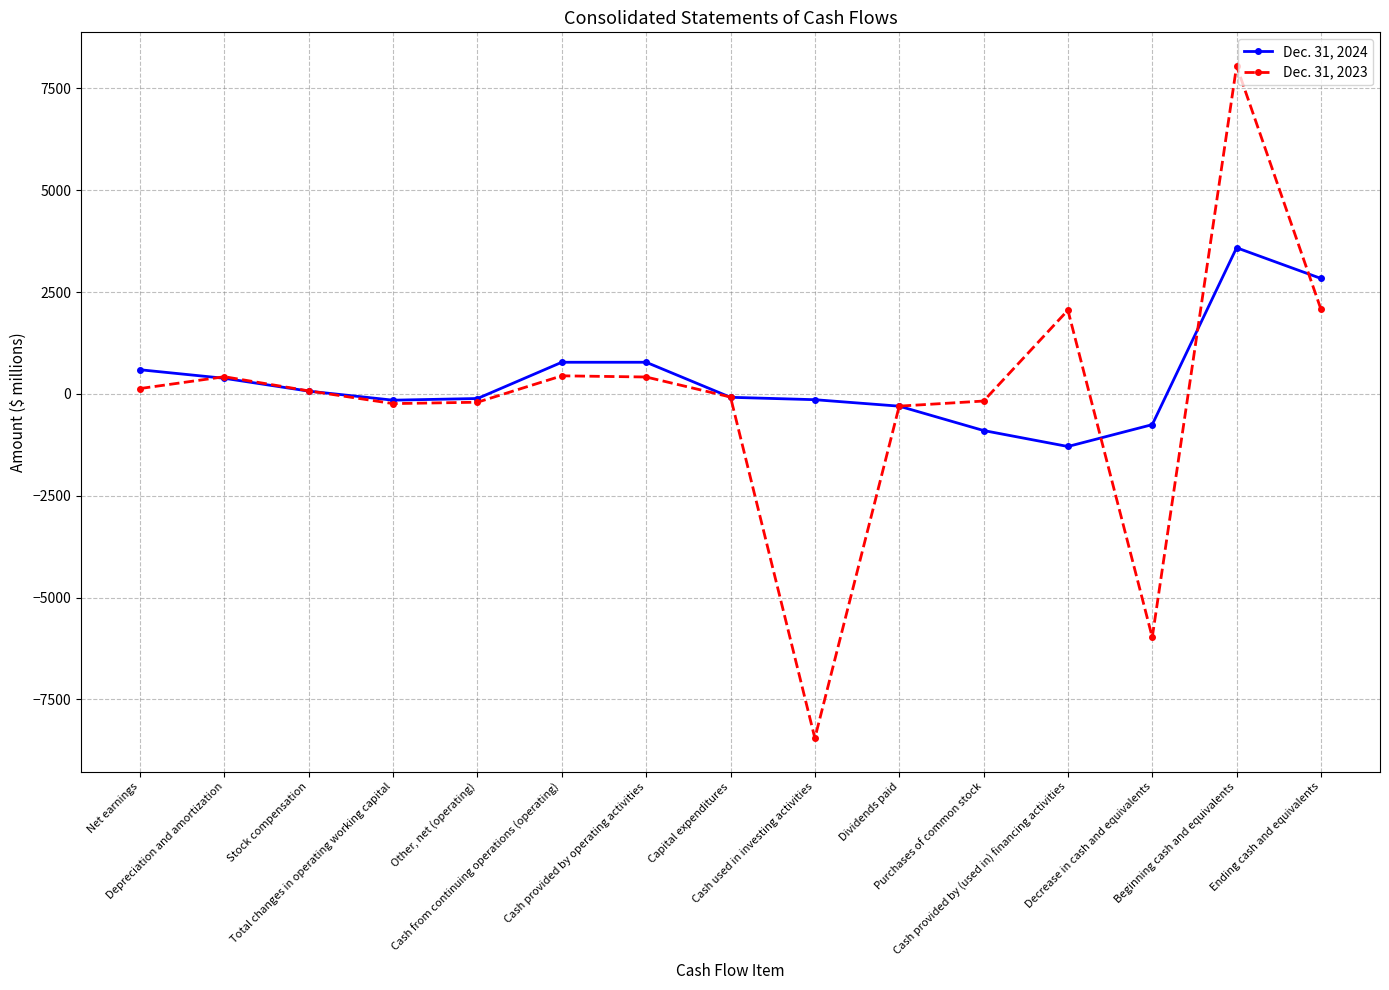

How many values in the Dec. 31, 2023 series are below 74?

7